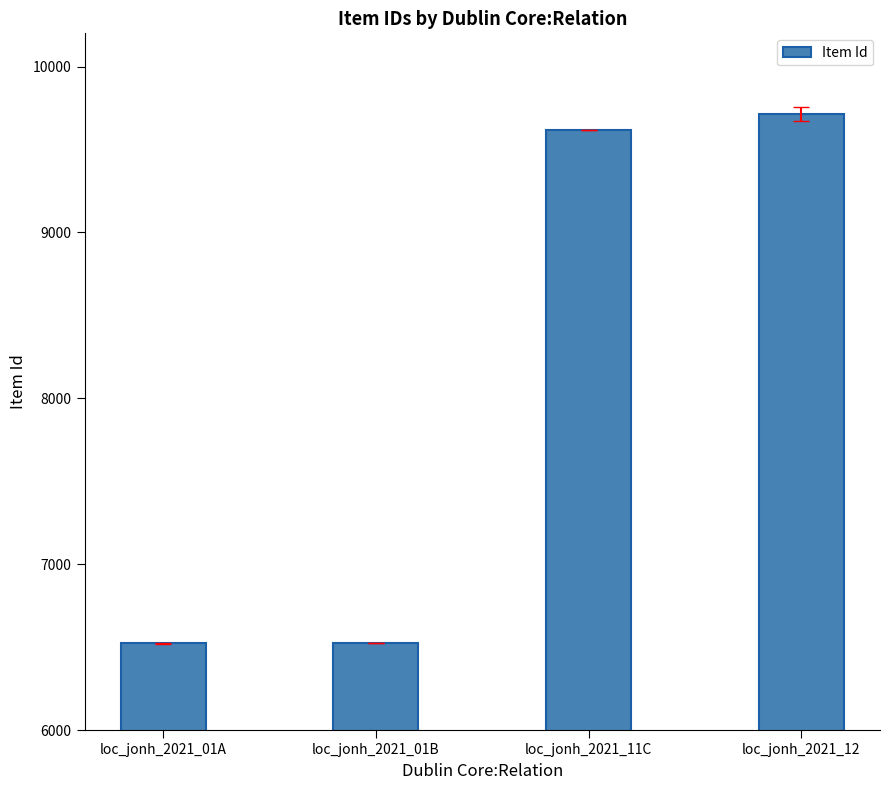

What position from the left is loc_jonh_2021_01B?

2